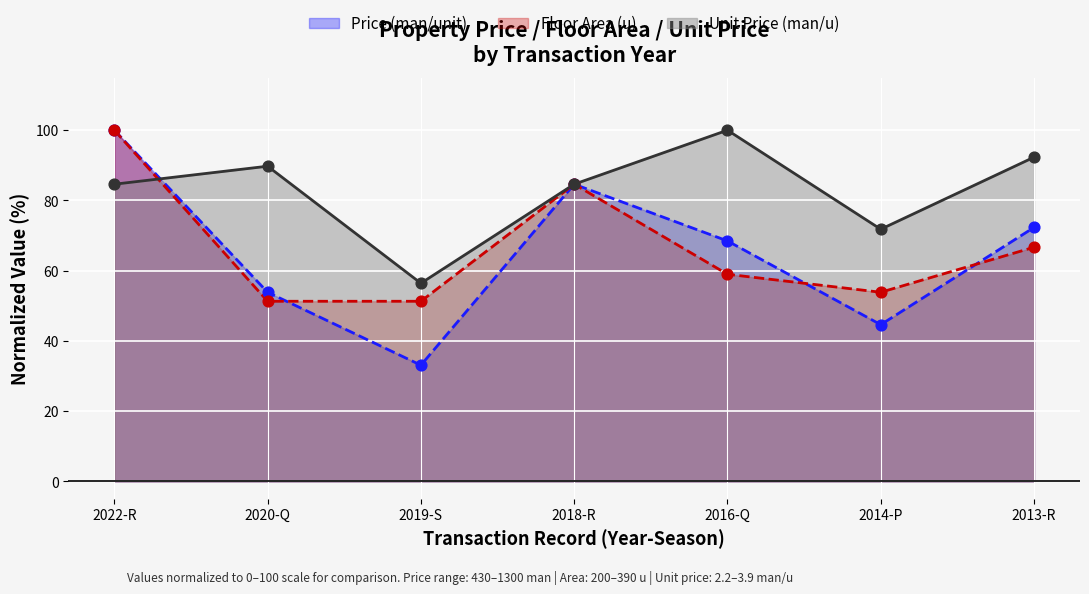

Which series has the widest spread of Y values?

Price (man/unit)